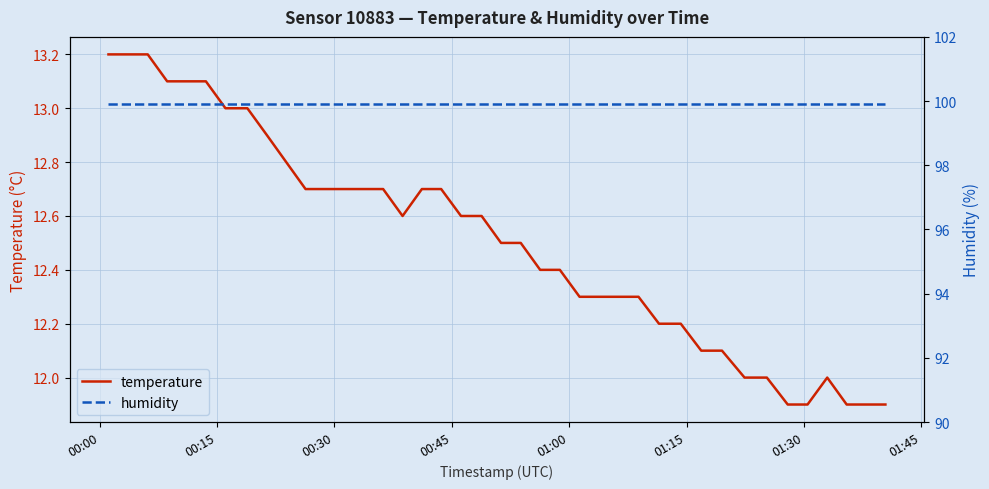

What is the maximum value for temperature?

13.2